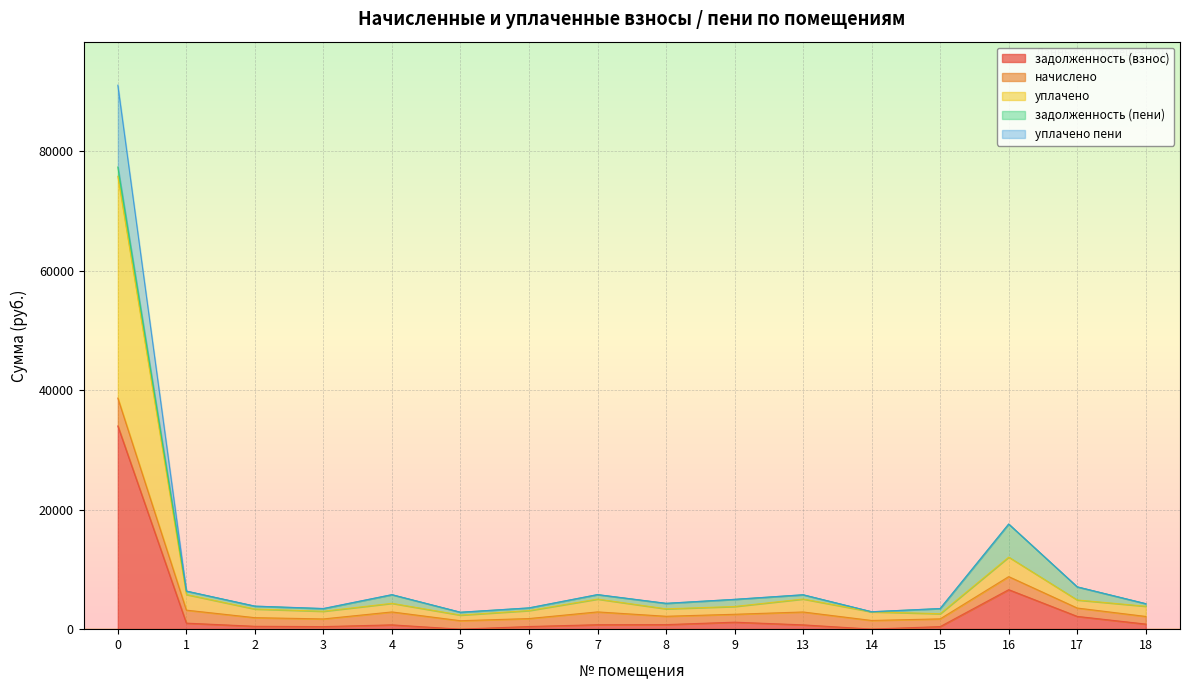

What are all the series names shown in the legend?

задолженность (взнос), начислено, уплачено, задолженность (пени), уплачено пени